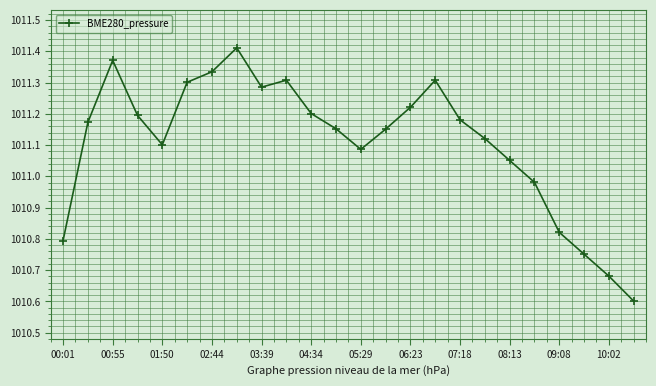

What is the smallest value displayed?

1010.6